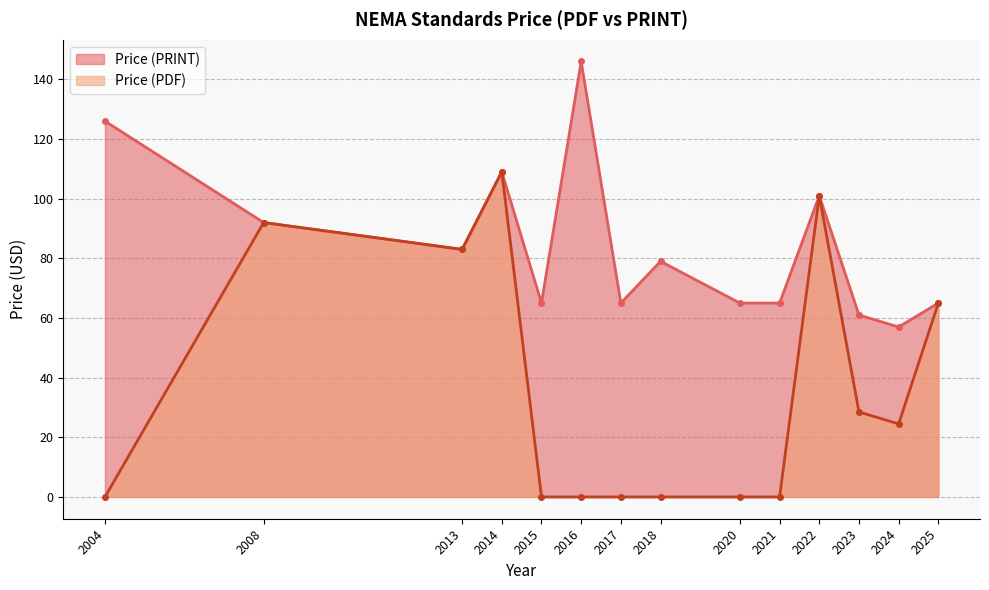

Between 2017 and 2020, which series saw the biggest shift?

Price (PRINT)